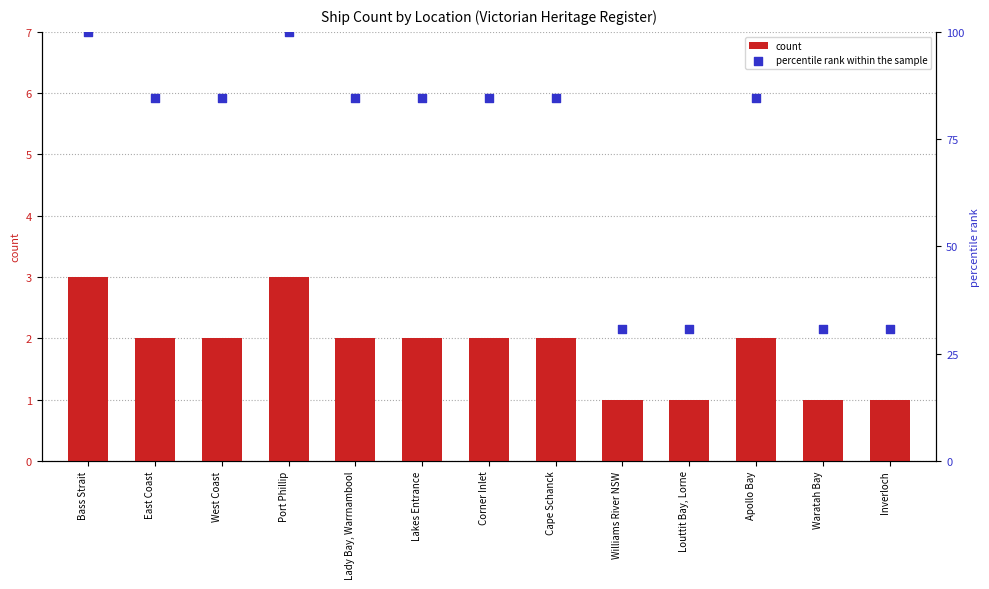

At how many categories does at least one series exceed 80?

9